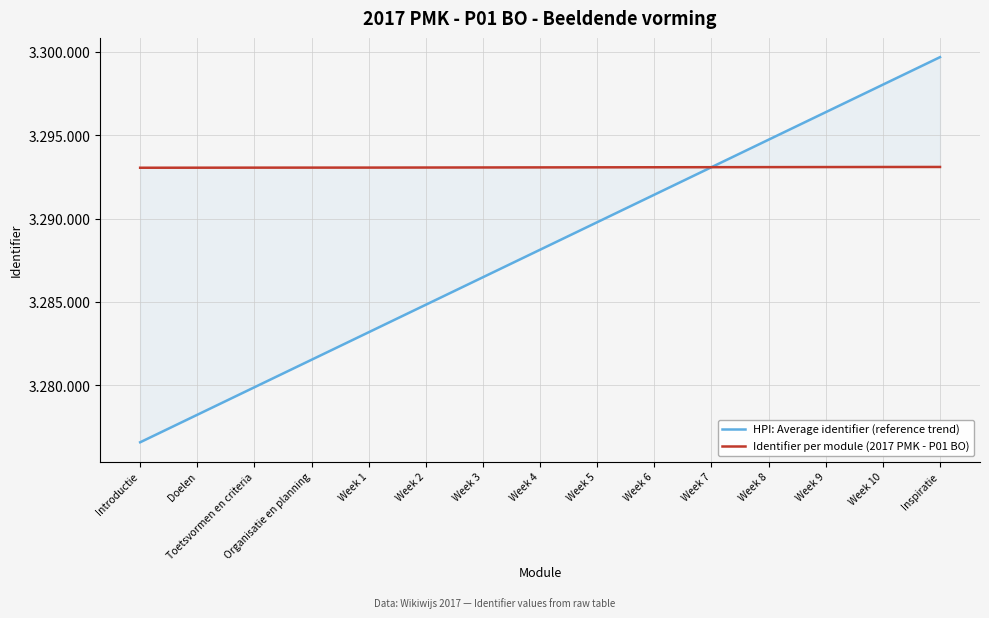

How many data points in HPI: Average identifier (reference trend) are above 3288129?

8